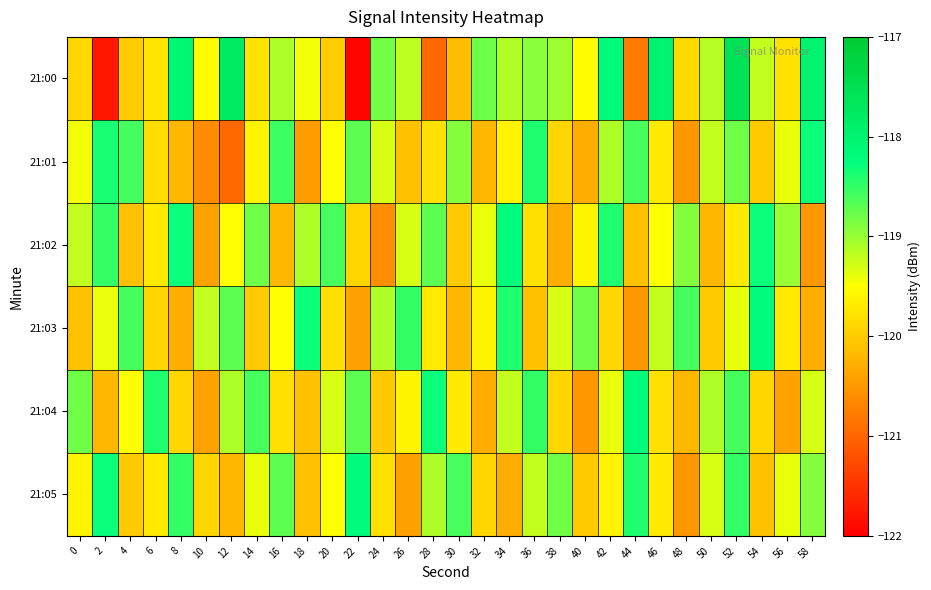

What is the smallest value displayed?

-121.9